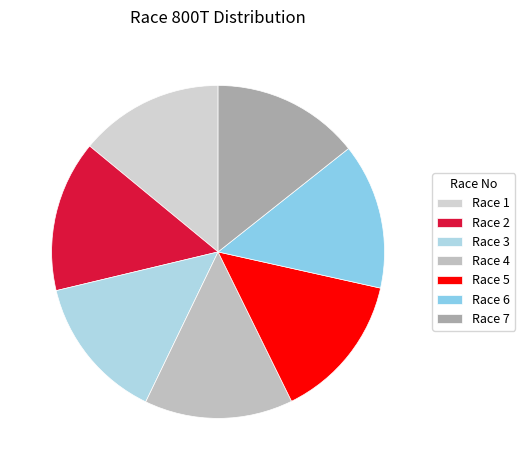

To the nearest percent, what is the average slice percentage?

14%